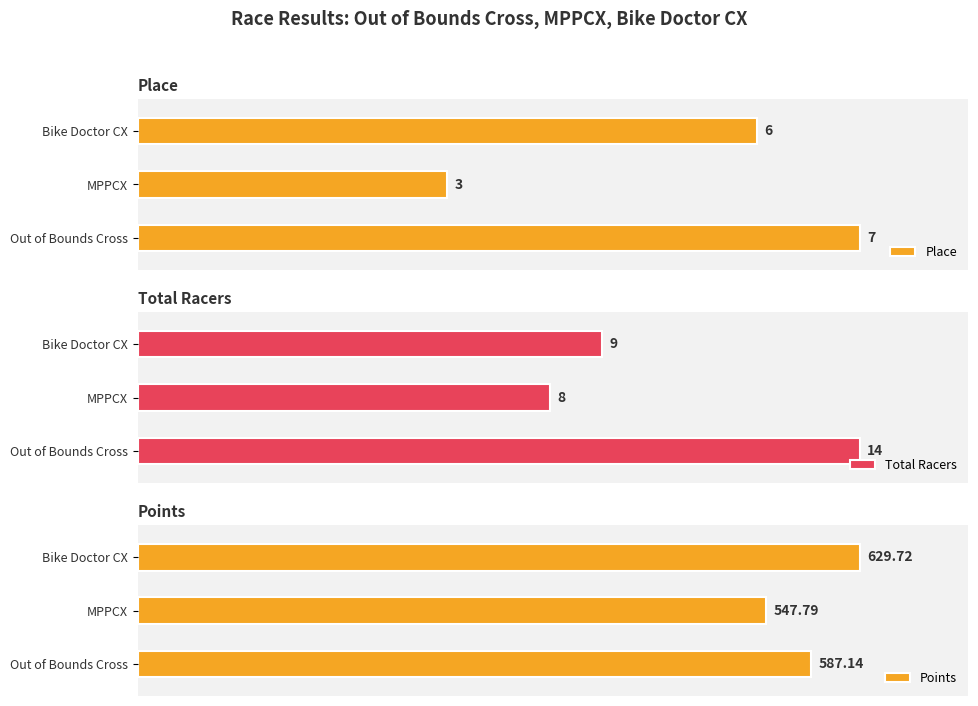

What is the spread (max minus min) of values at Out of Bounds Cross?

580.1